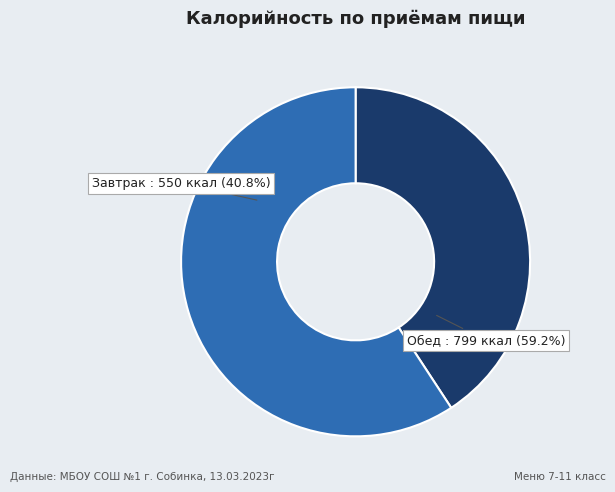

Which category has the smallest portion of the pie?

Завтрак